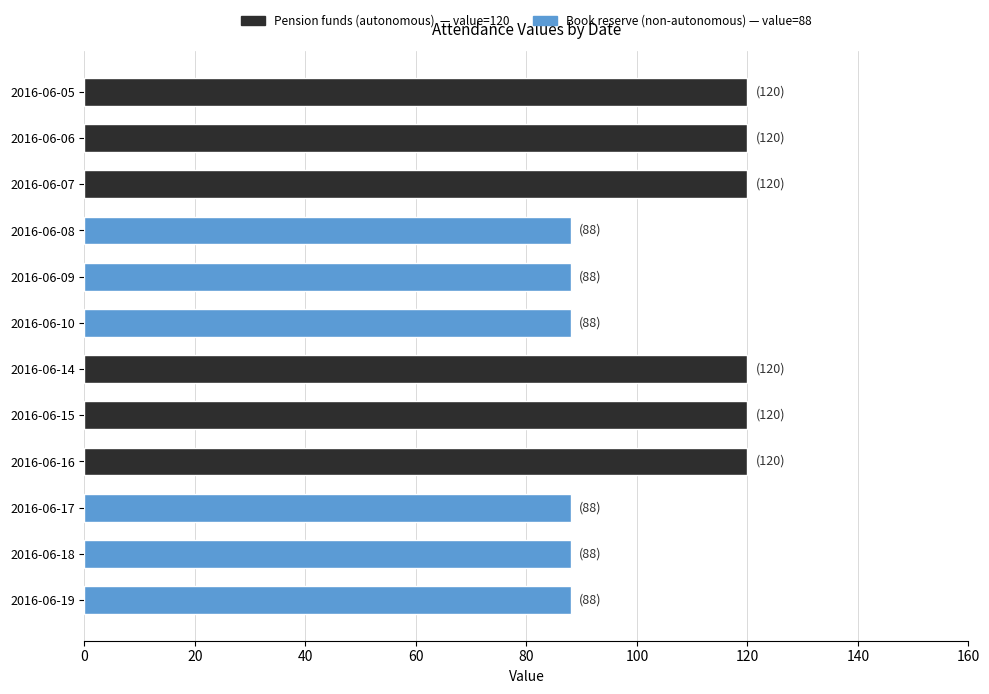

What is the smallest value displayed?

88